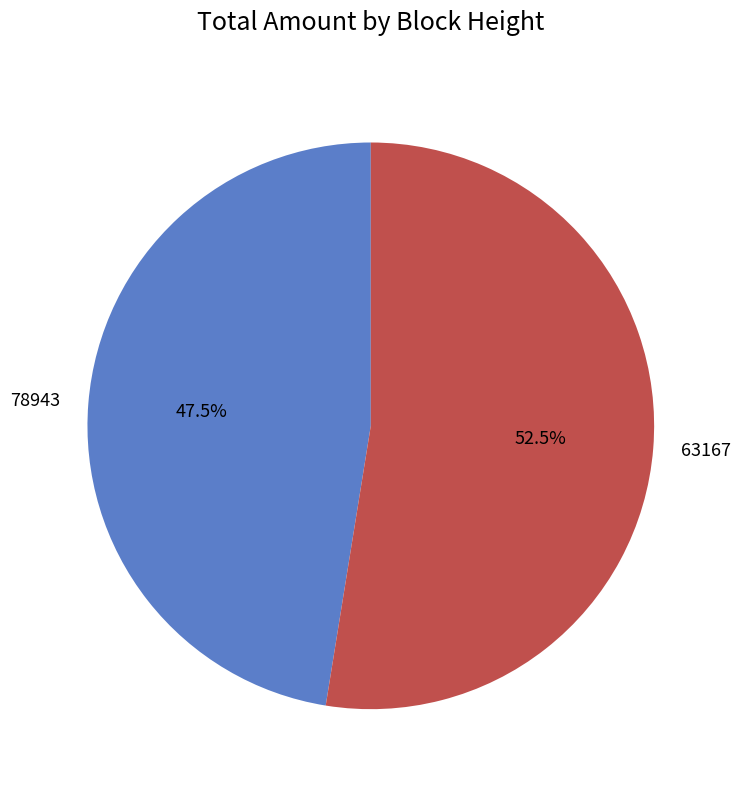

Which category has the smallest portion of the pie?

78943